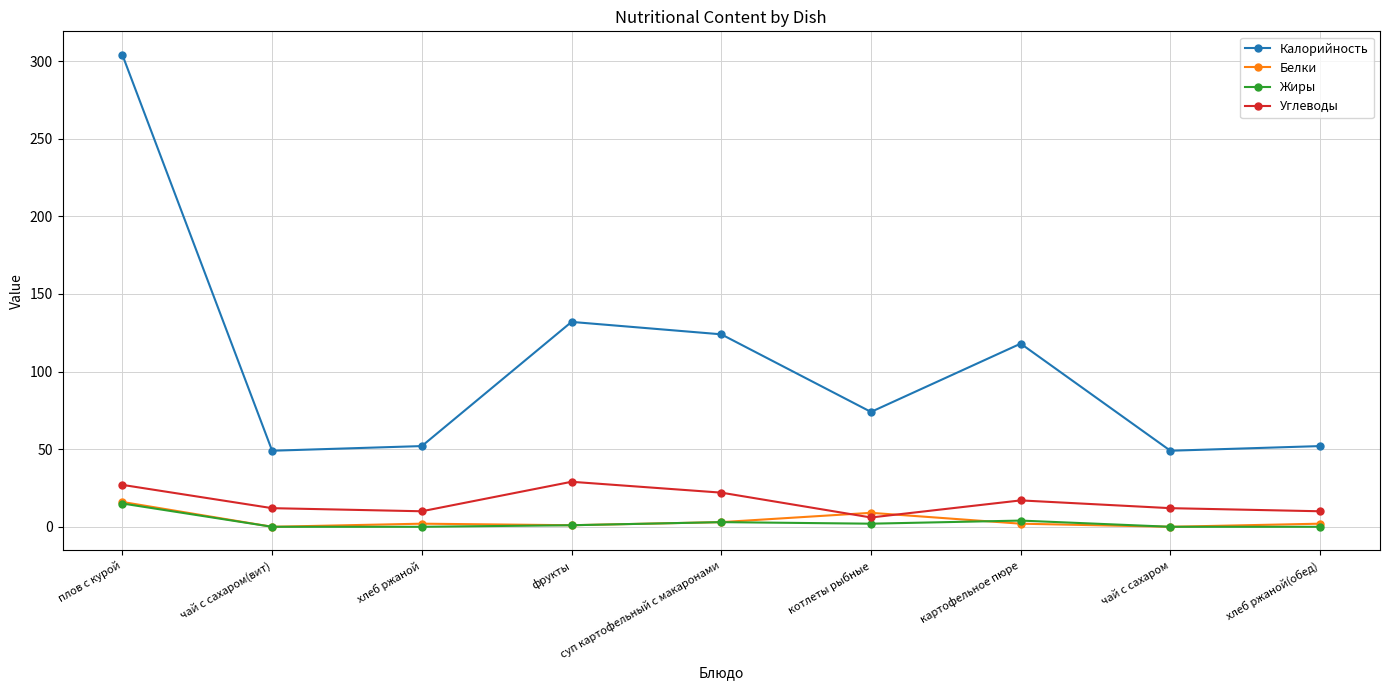

True or false: Углеводы has more than 2 interior local peaks.

False